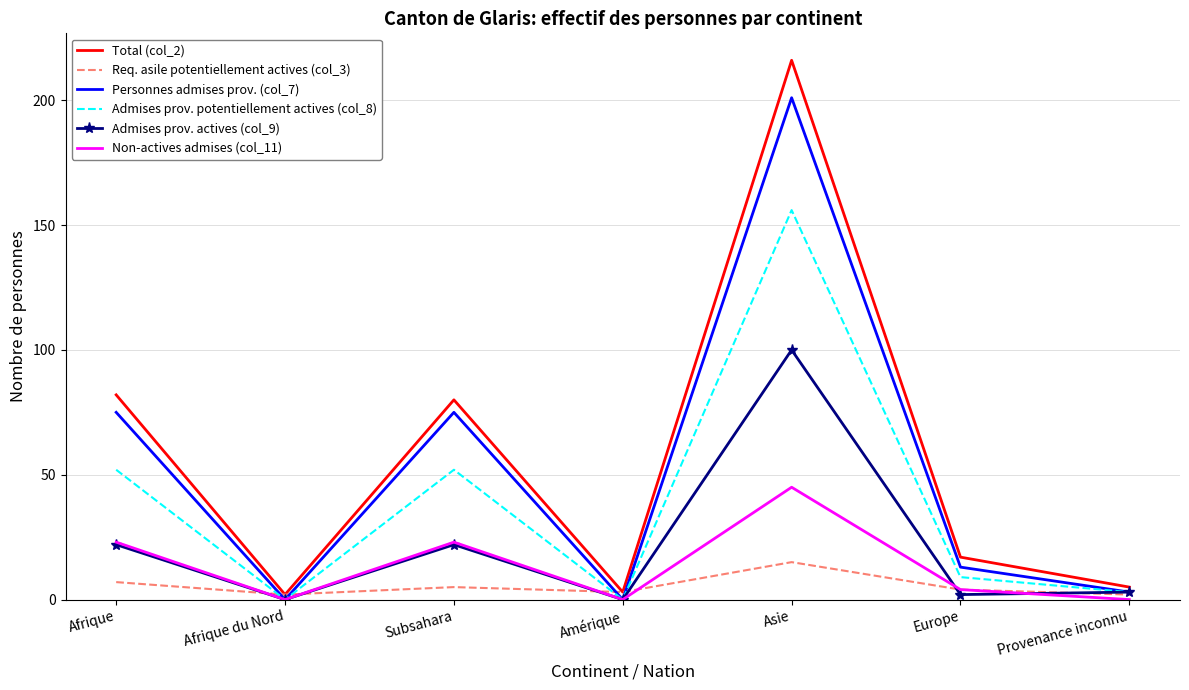

Reading left to right, what are all the values shown in this chart?

Total (col_2): Afrique=82	Afrique du Nord=2	Subsahara=80	Amérique=3	Asie=216	Europe=17	Provenance inconnu=5
Req. asile potentiellement actives (col_3): Afrique=7	Afrique du Nord=2	Subsahara=5	Amérique=3	Asie=15	Europe=4	Provenance inconnu=2
Personnes admises prov. (col_7): Afrique=75	Afrique du Nord=0	Subsahara=75	Amérique=0	Asie=201	Europe=13	Provenance inconnu=3
Admises prov. potentiellement actives (col_8): Afrique=52	Afrique du Nord=0	Subsahara=52	Amérique=0	Asie=156	Europe=9	Provenance inconnu=3
Admises prov. actives (col_9): Afrique=22	Afrique du Nord=0	Subsahara=22	Amérique=0	Asie=100	Europe=2	Provenance inconnu=3
Non-actives admises (col_11): Afrique=23	Afrique du Nord=0	Subsahara=23	Amérique=0	Asie=45	Europe=4	Provenance inconnu=0